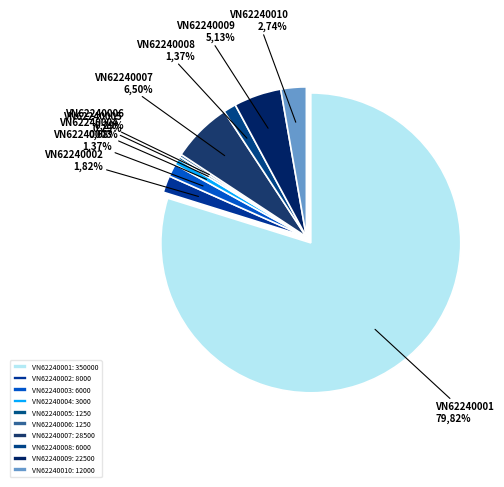

Is there a majority slice in this chart?

Yes